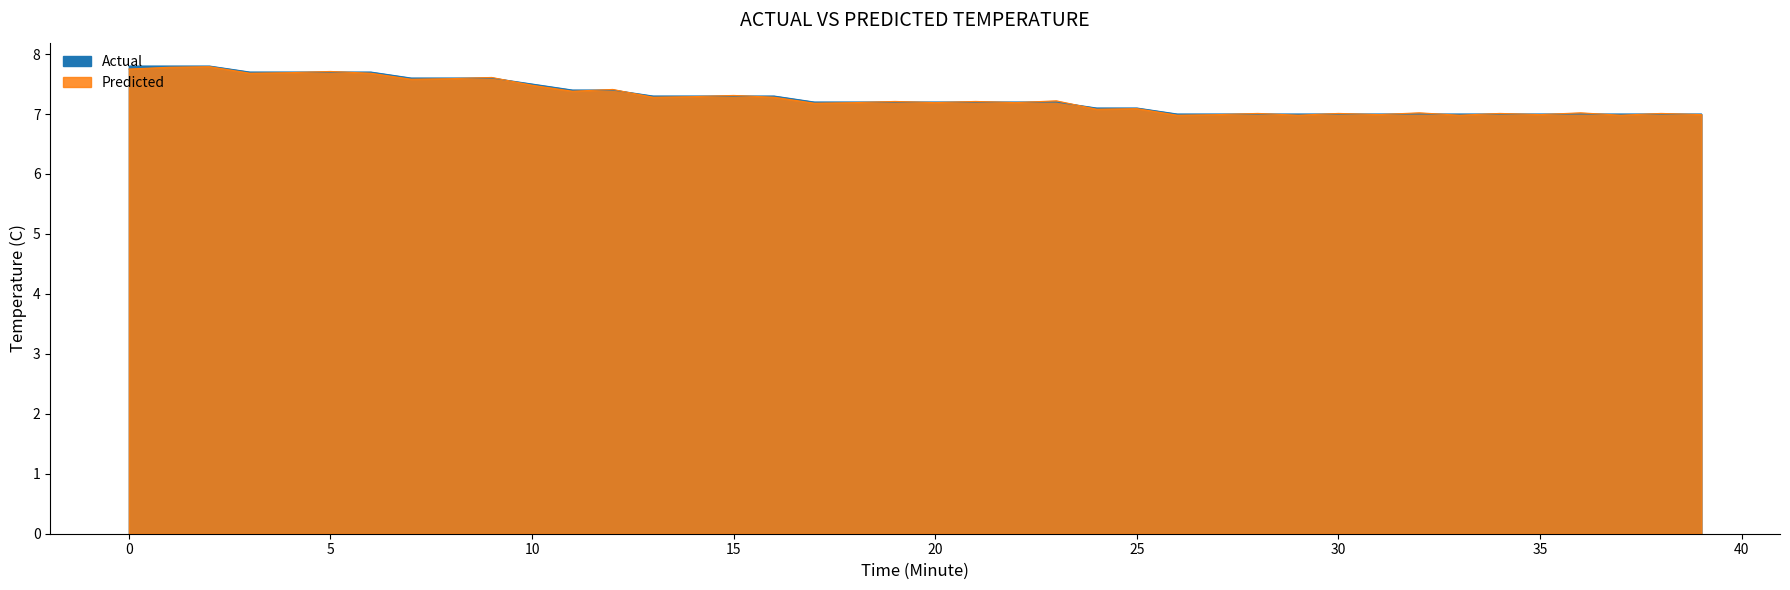

Reading left to right, transcribe all the data shown in this chart.

Actual: 7.8	7.8	7.8	7.7	7.7	7.7	7.7	7.6	7.6	7.6	7.5	7.4	7.4	7.3	7.3	7.3	7.3	7.2	7.2	7.2	7.2	7.2	7.2	7.2	7.1	7.1	7.0	7.0	7.0	7.0	7.0	7.0	7.0	7.0	7.0	7.0	7.0	7.0	7.0	7.0
Predicted: 7.8	7.8	7.8	7.7	7.7	7.7	7.7	7.6	7.6	7.6	7.5	7.4	7.4	7.3	7.3	7.3	7.3	7.2	7.2	7.2	7.2	7.2	7.2	7.2	7.1	7.1	7.0	7.0	7.0	7.0	7.0	7.0	7.0	7.0	7.0	7.0	7.0	7.0	7.0	7.0